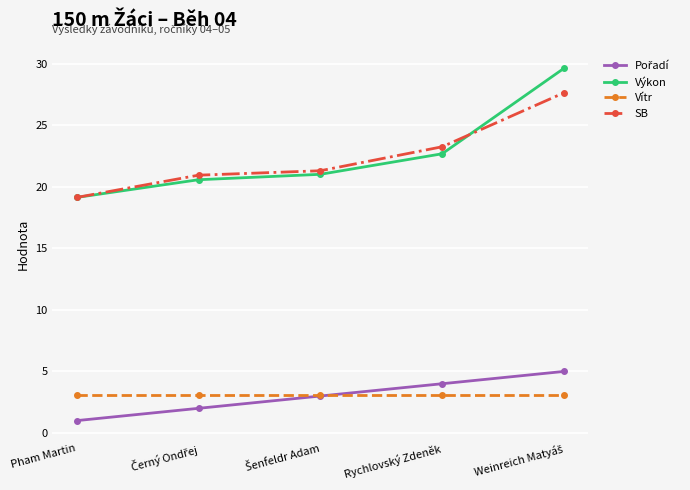

At how many categories does at least one series exceed 2?

5